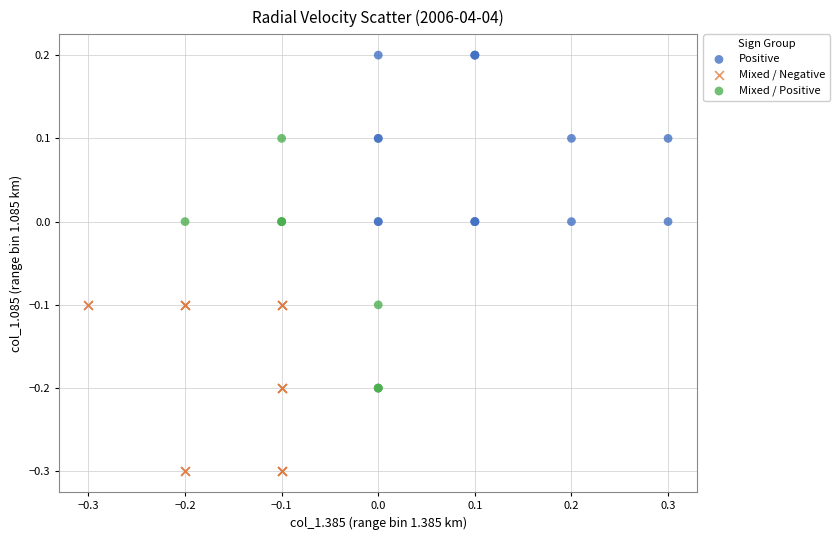

Which series contains the lowest Y value?

Mixed / Negative